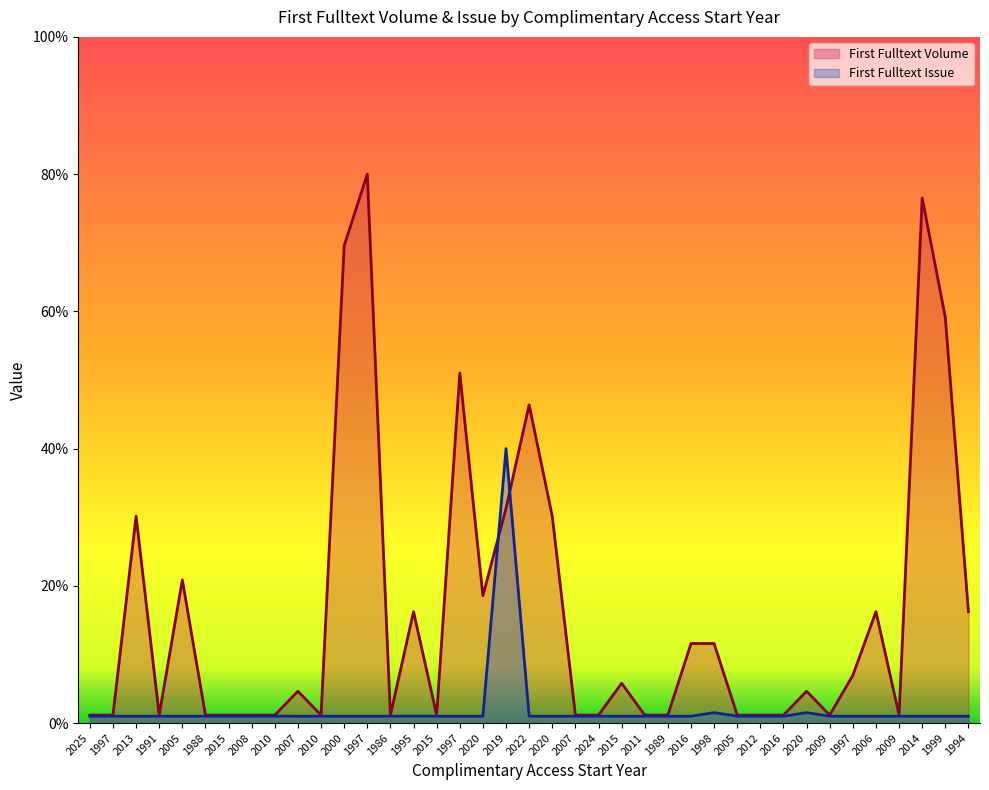

How many data points in First Fulltext Issue are above 1?

5